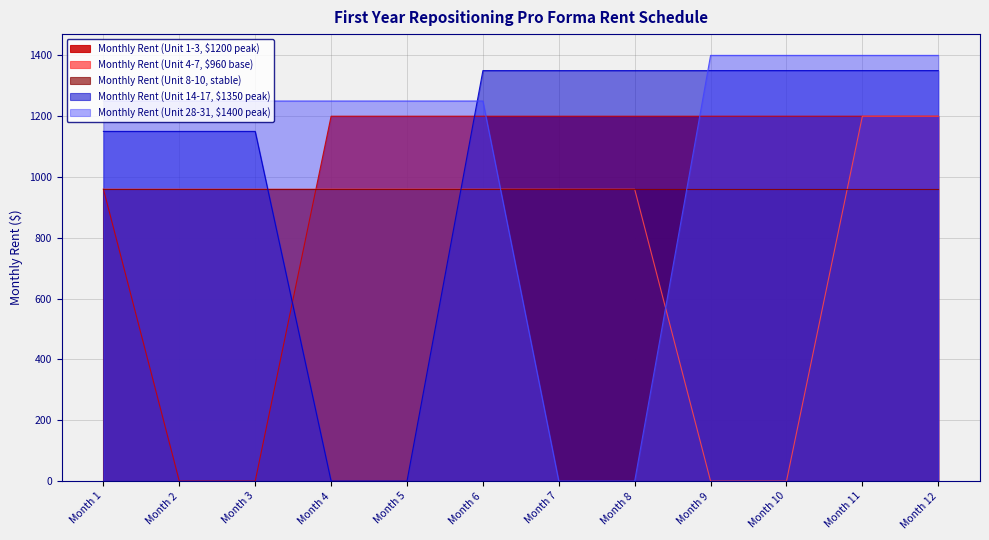

At Month 10, list the series in order from largest to smallest.

Monthly Rent (Unit 28-31, $1400 peak), Monthly Rent (Unit 14-17, $1350 peak), Monthly Rent (Unit 1-3, $1200 peak), Monthly Rent (Unit 8-10, stable), Monthly Rent (Unit 4-7, $960 base)